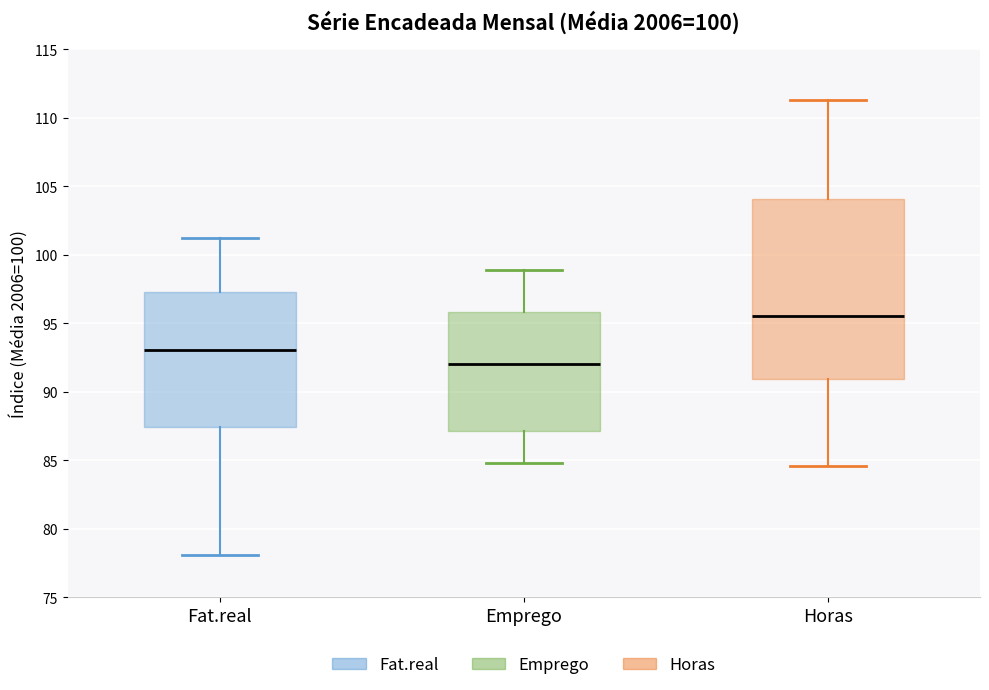

Which box is the tallest, from its lower edge to its upper edge?

Horas